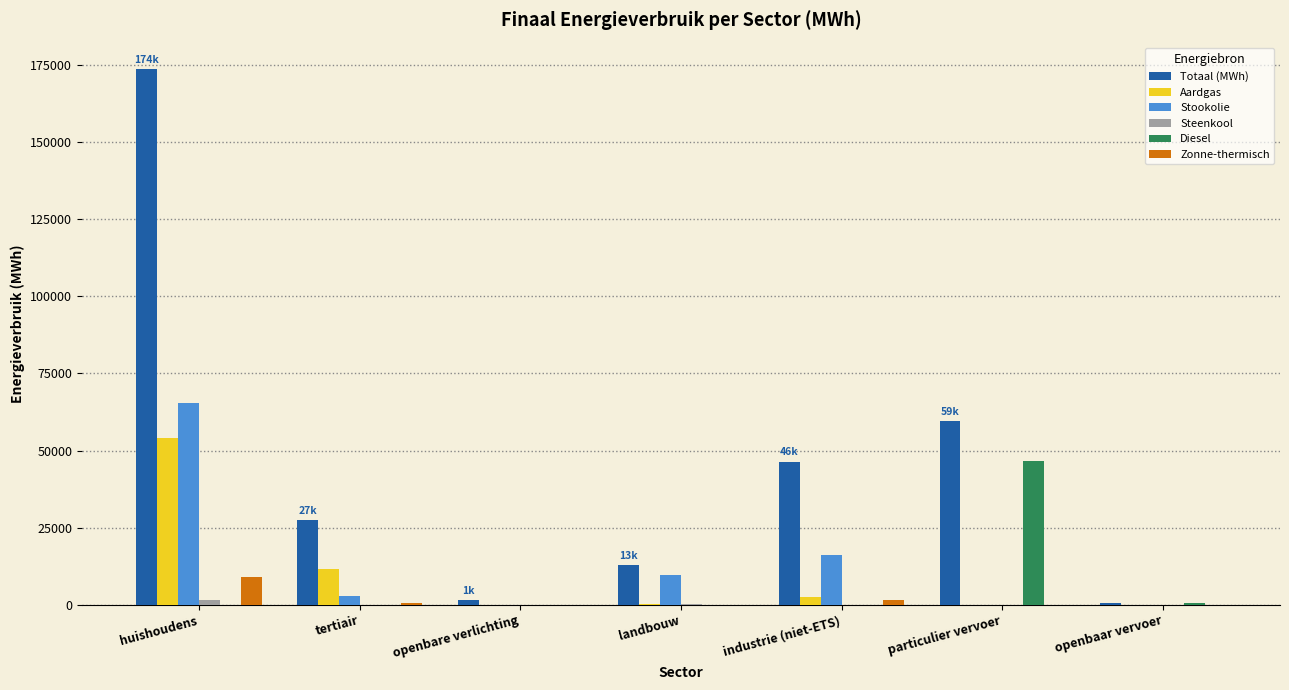

At which category is the sum across all series the highest?

huishoudens